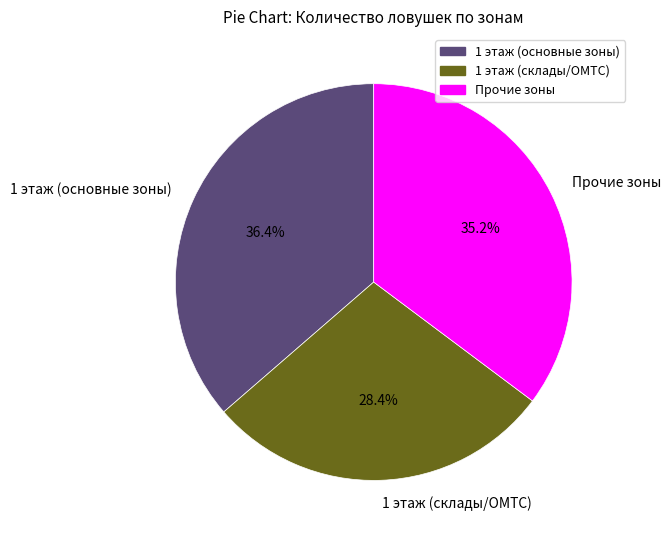

Does any single category account for the majority?

No